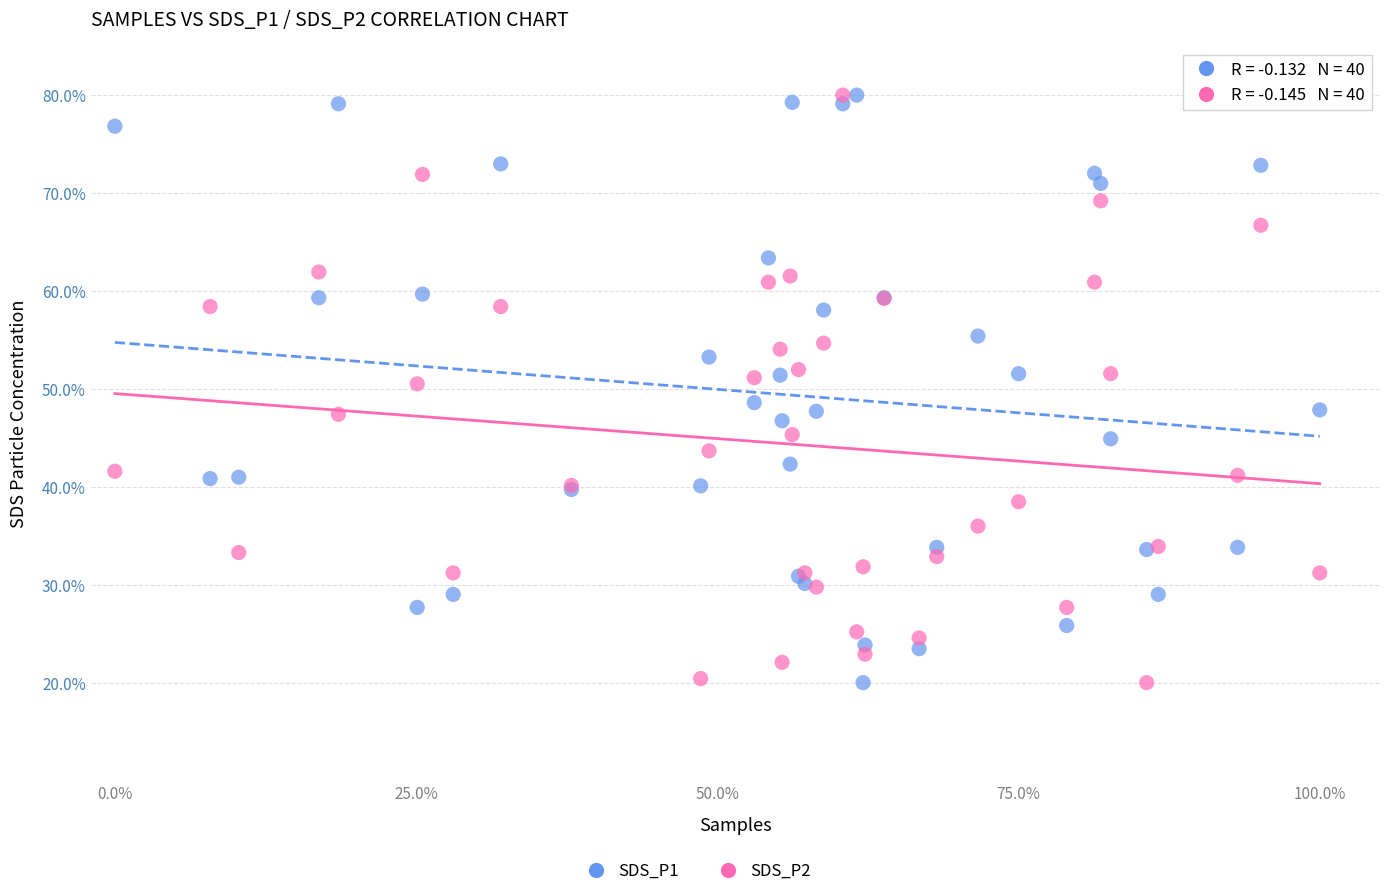

What is the X range (max minus min) for the scatter plot?

1.0